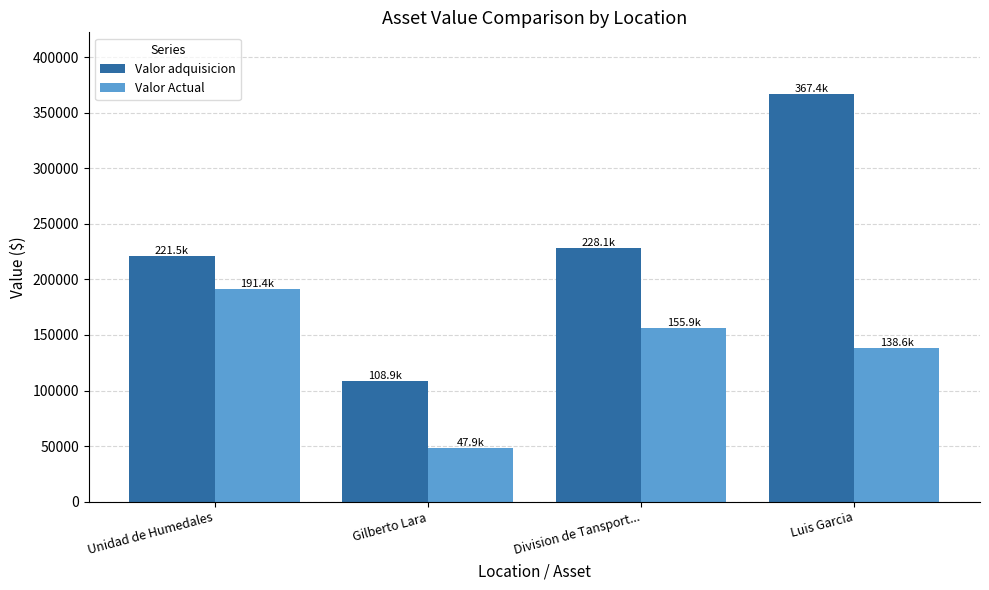

List the series in order of their peak value, lowest first.

Valor Actual, Valor adquisicion